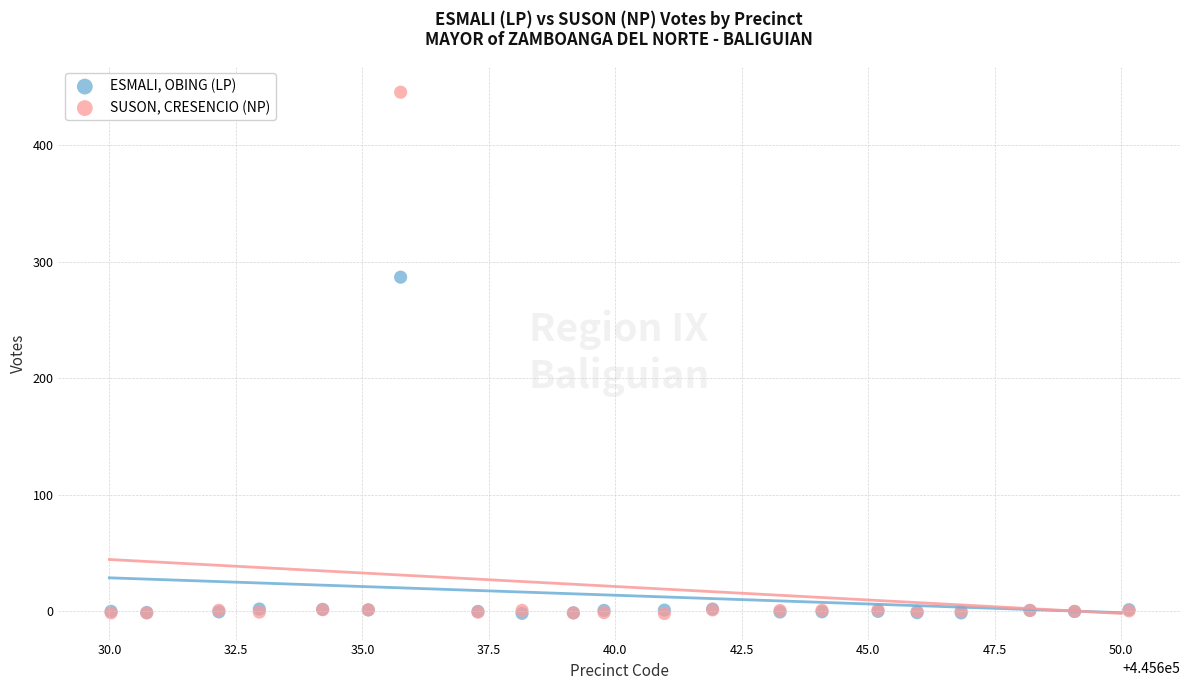

Which series reaches the maximum Y coordinate?

SUSON, CRESENCIO (NP)